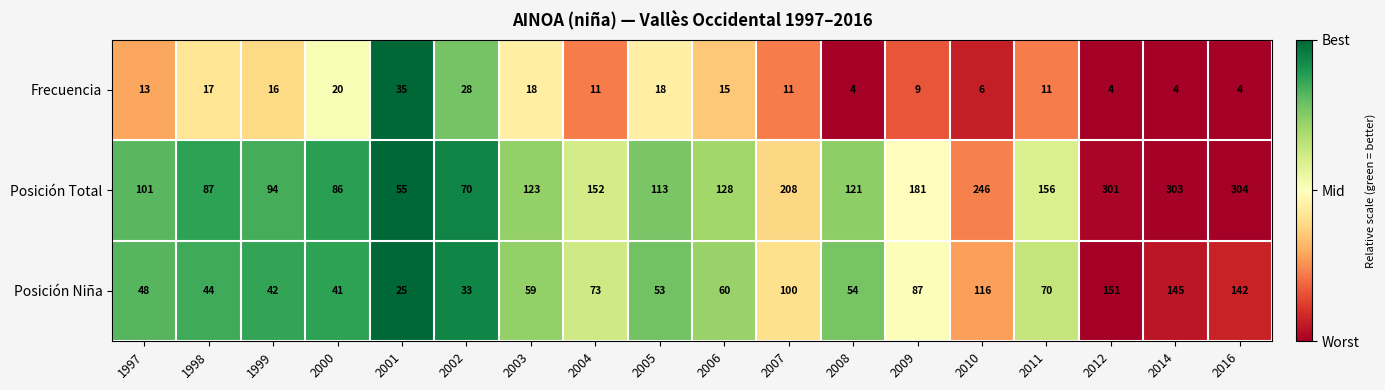

At which category is the sum across all series the highest?

2012